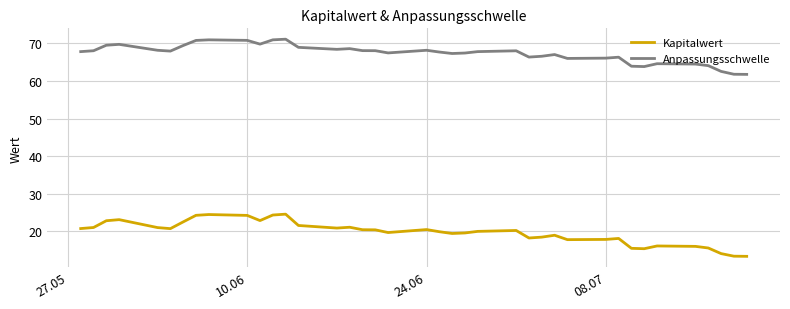

True or false: Anpassungsschwelle and Kapitalwert cross at least once.

False